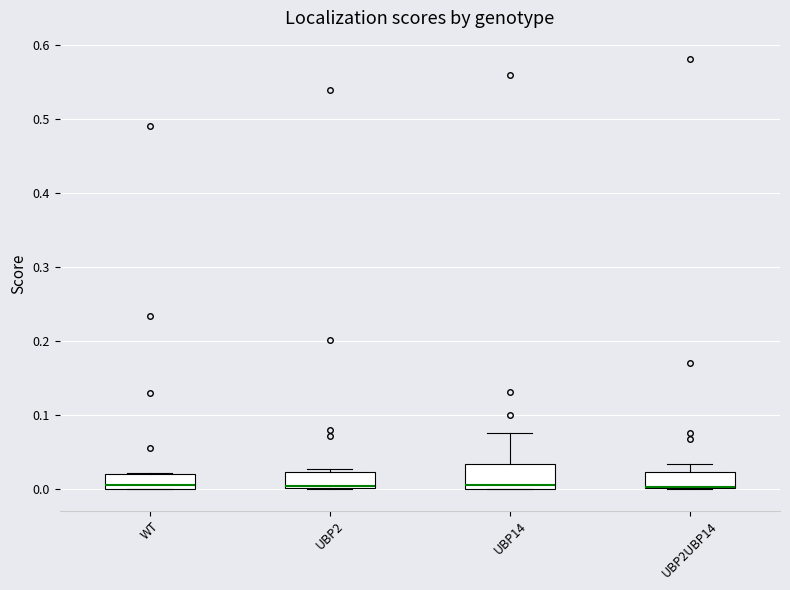

Comparing the boxes themselves (not the whiskers), which one is the tallest?

UBP14